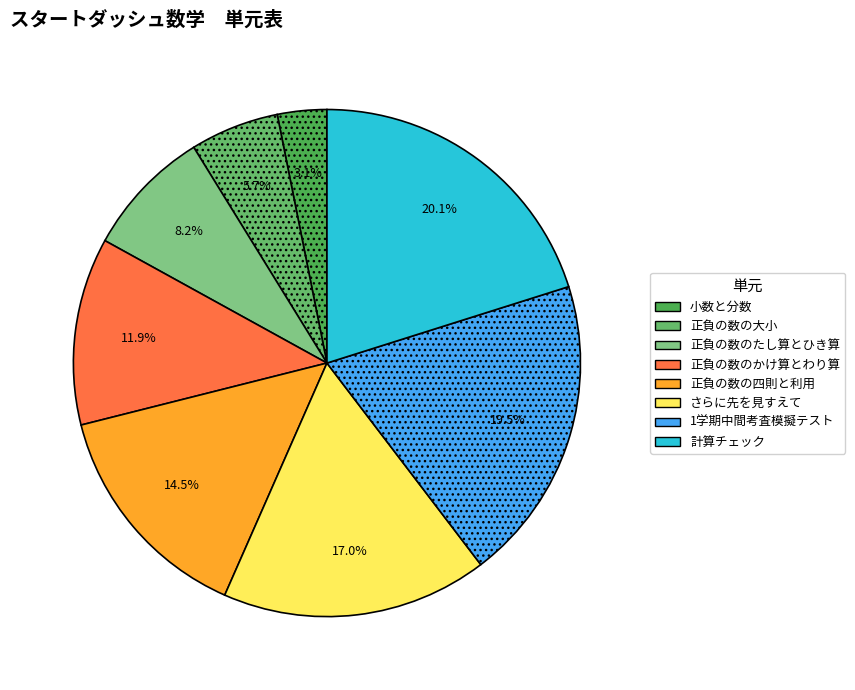

What is the ratio of the value at さらに先を見すえて to the value at 正負の数の四則と利用?

1.2